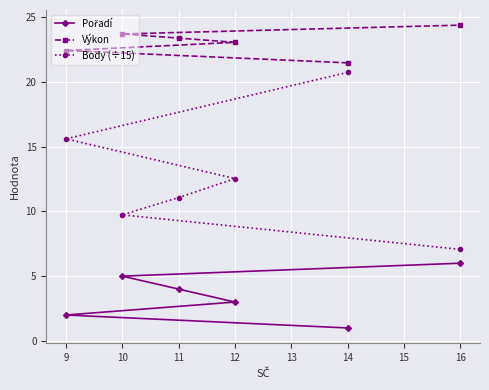

True or false: Body (÷15) and Pořadí intersect in this chart.

False